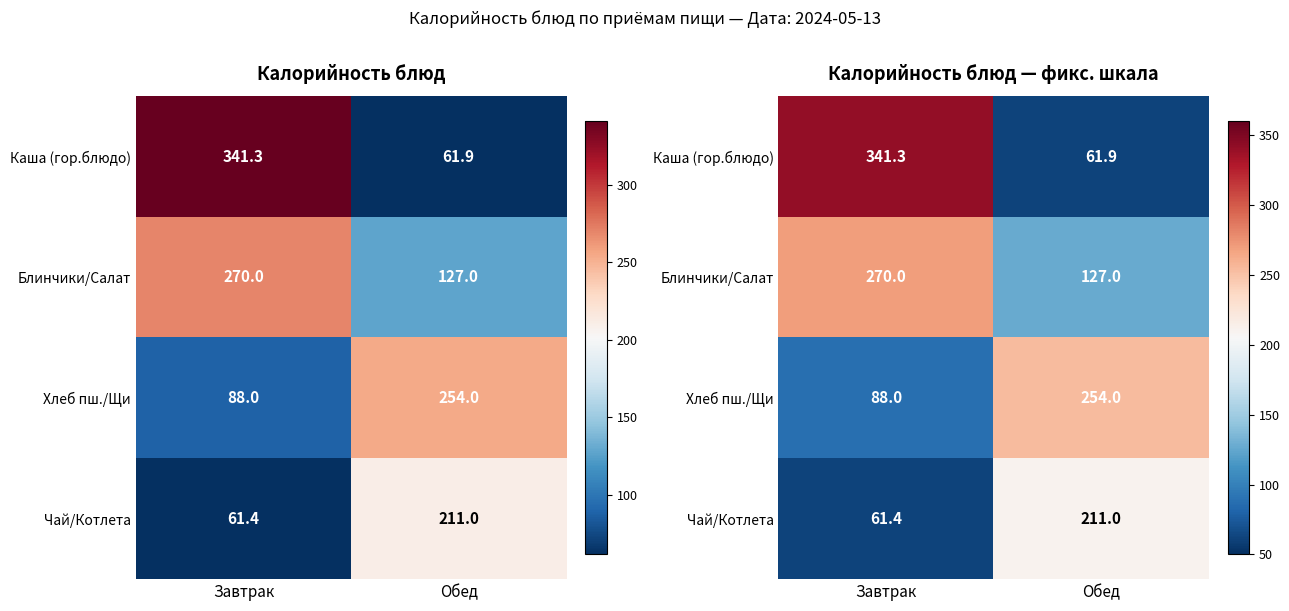

Between Обед and Завтрак, which is larger?

Завтрак